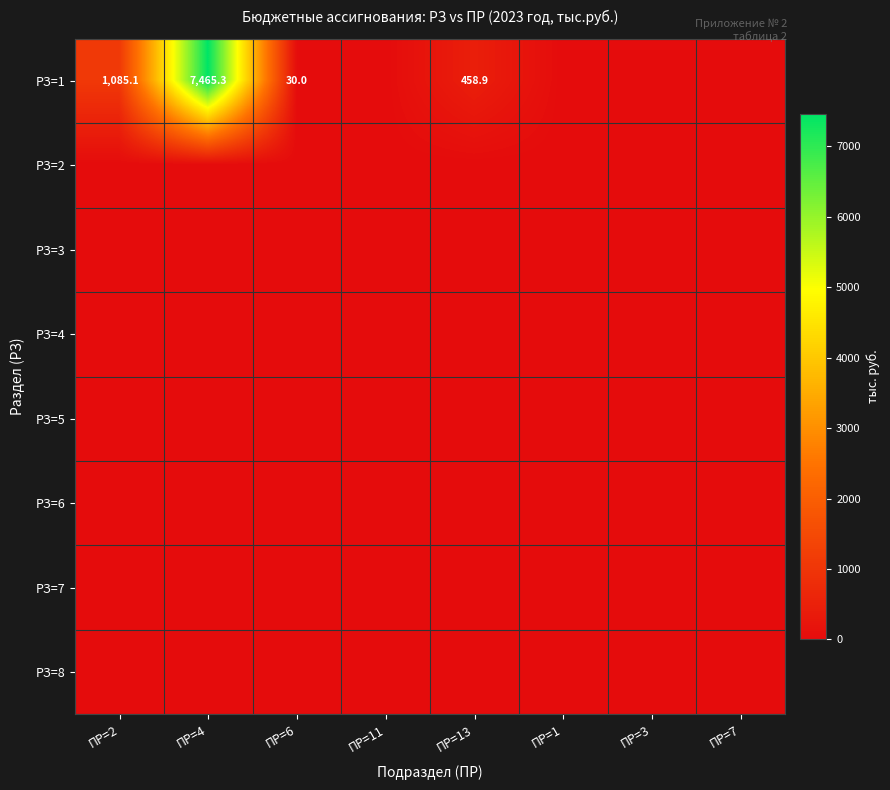

What is the sum of the РЗ=1 values at ПР=2 and ПР=6?

1115.1